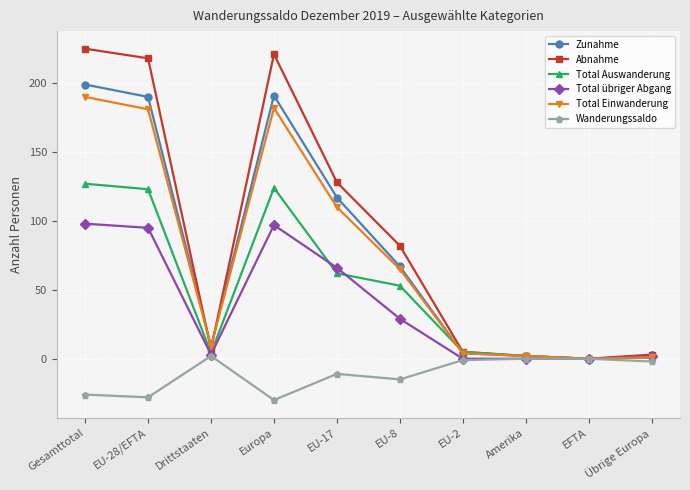

What is the difference between the Total übriger Abgang values at Drittstaaten and Amerika?

3